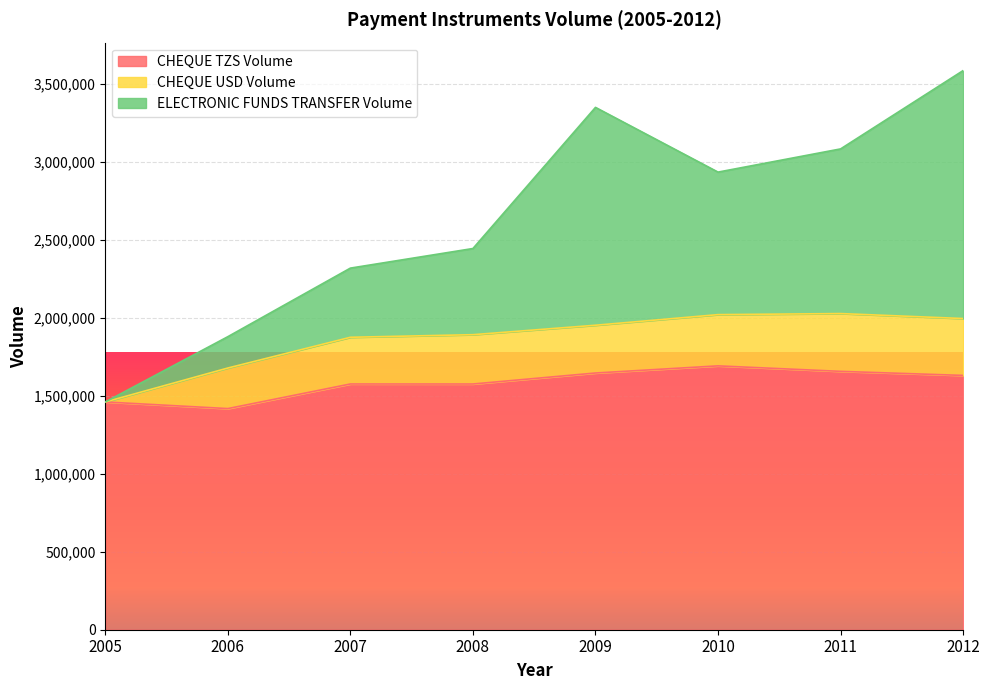

True or false: ELECTRONIC FUNDS TRANSFER Volume has a value of 3080549 at 2007.

False